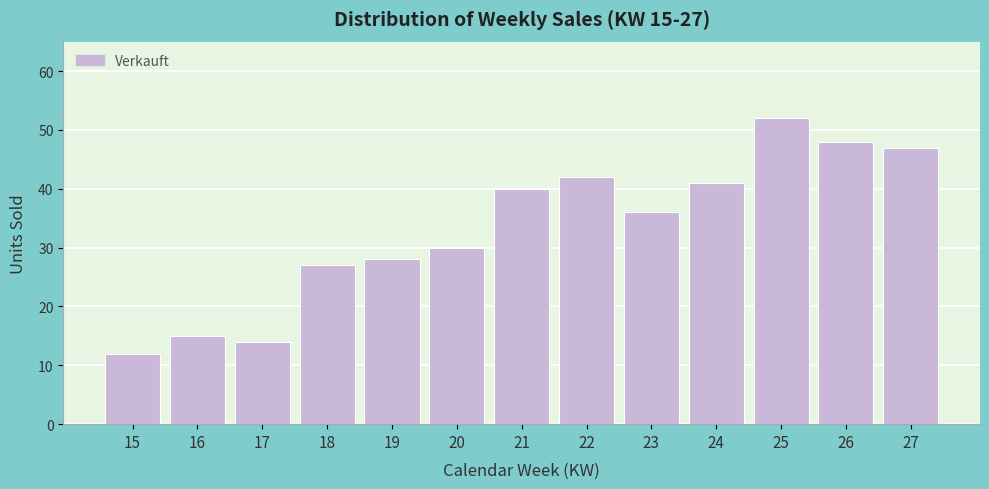

Reading left to right, extract all data points from this chart.

12	15	14	27	28	30	40	42	36	41	52	48	47